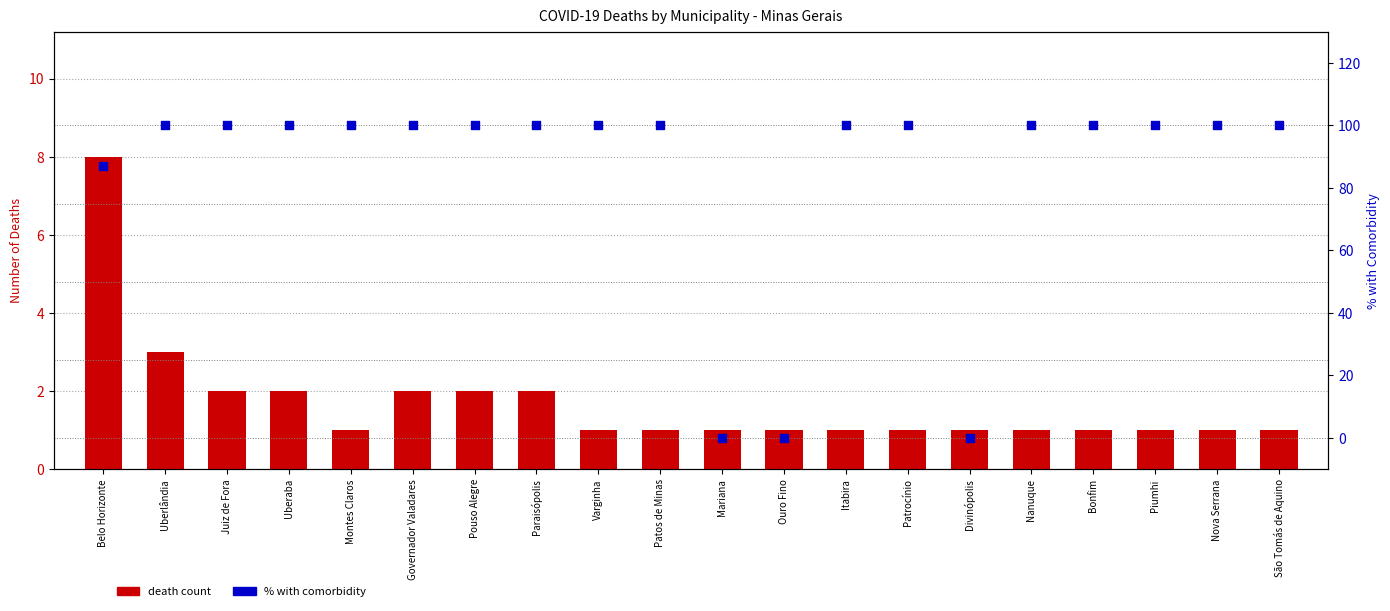

At which category is the sum across all series the highest?

Uberlândia